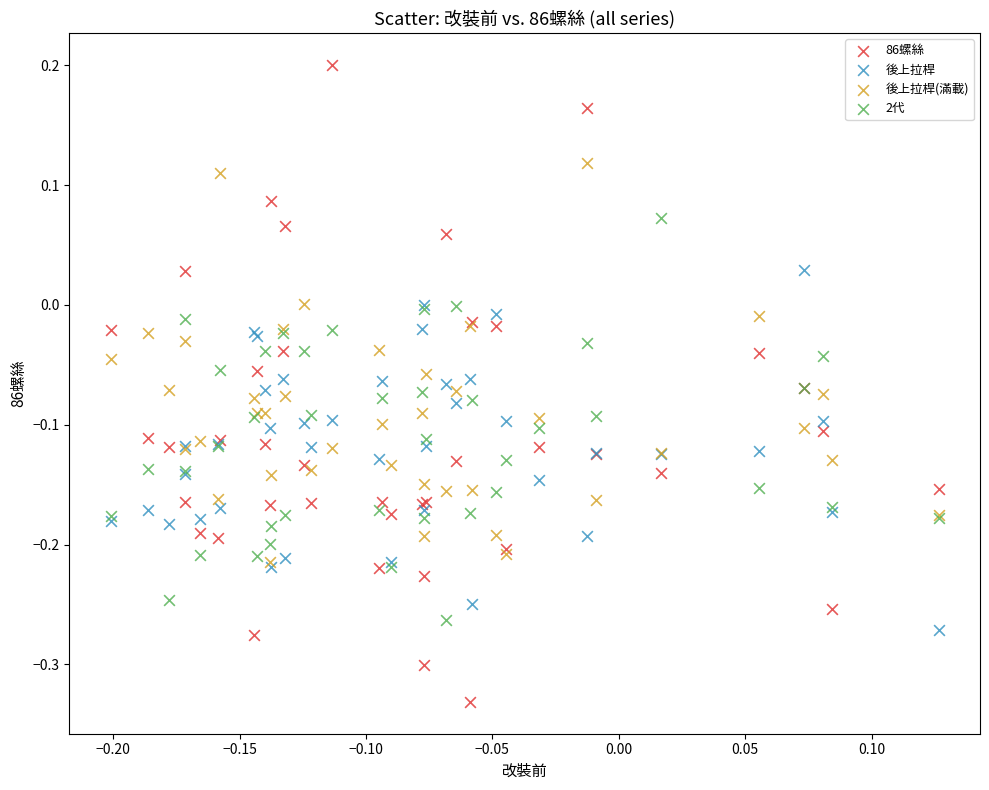

What are all the series names shown in the legend?

86螺絲, 後上拉桿, 後上拉桿(滿載), 2代